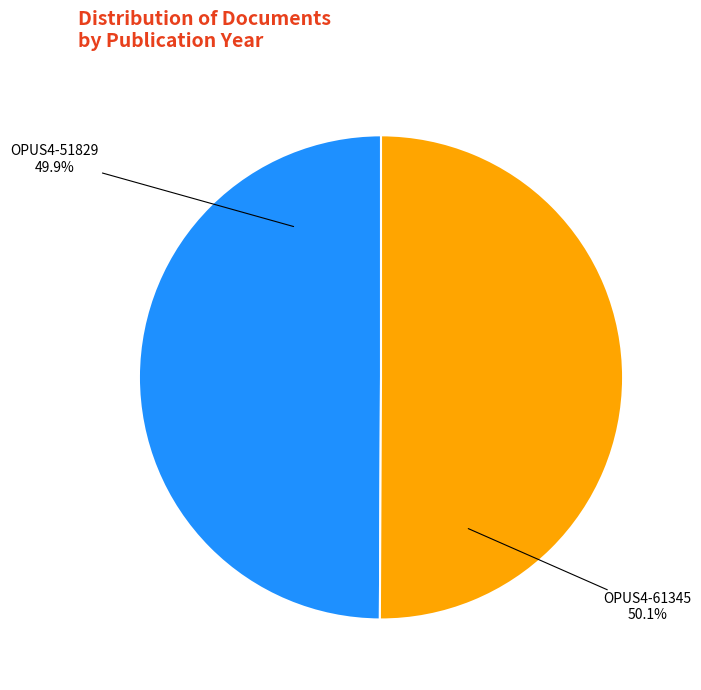

Is it true that OPUS4-51829 is 44% of the pie?

False